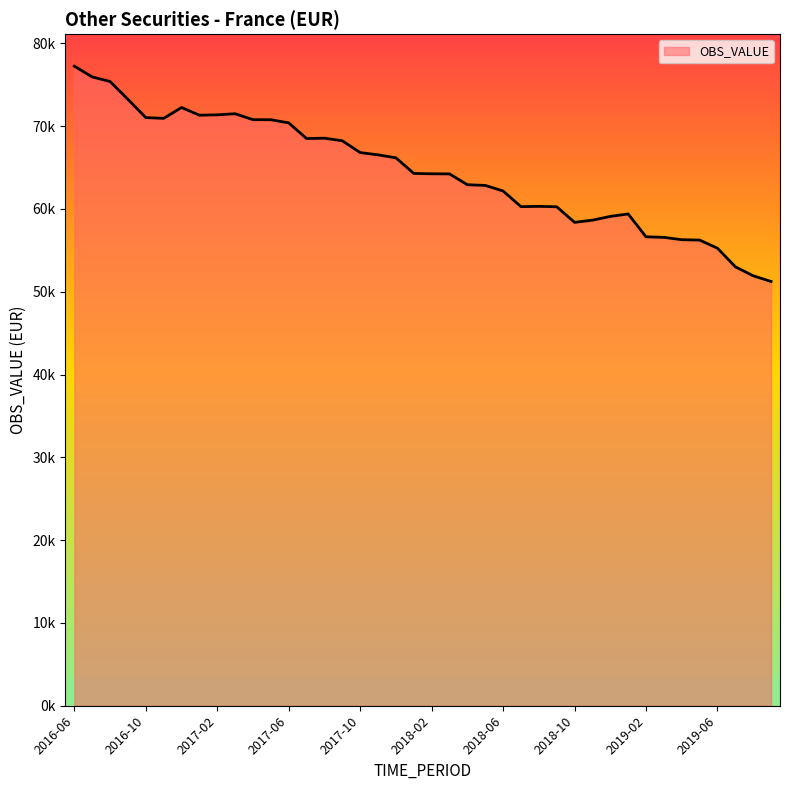

Is this an area chart (filled region under the line)?

Yes